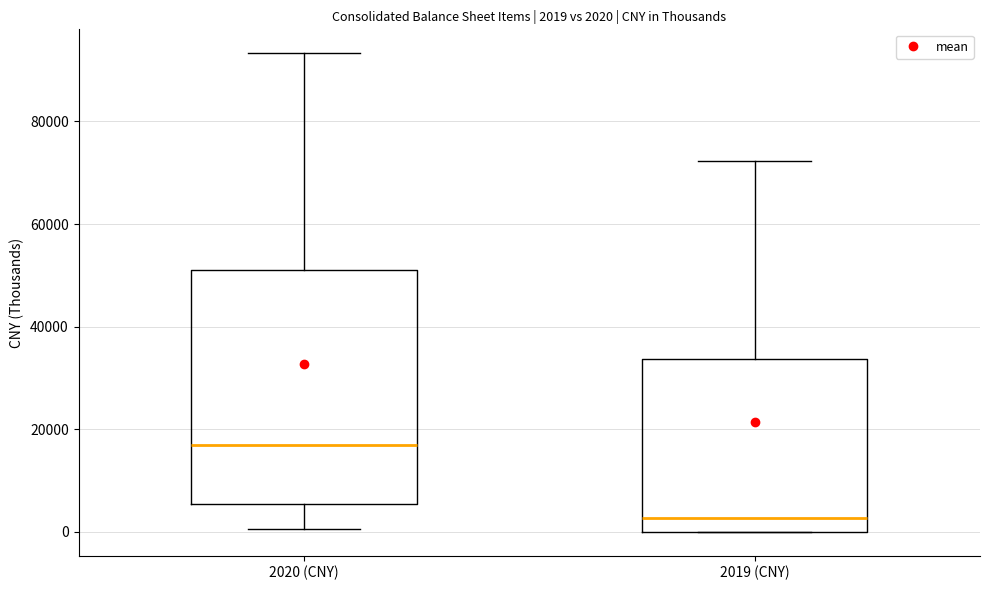

Which box is the tallest, from its lower edge to its upper edge?

2020 (CNY)